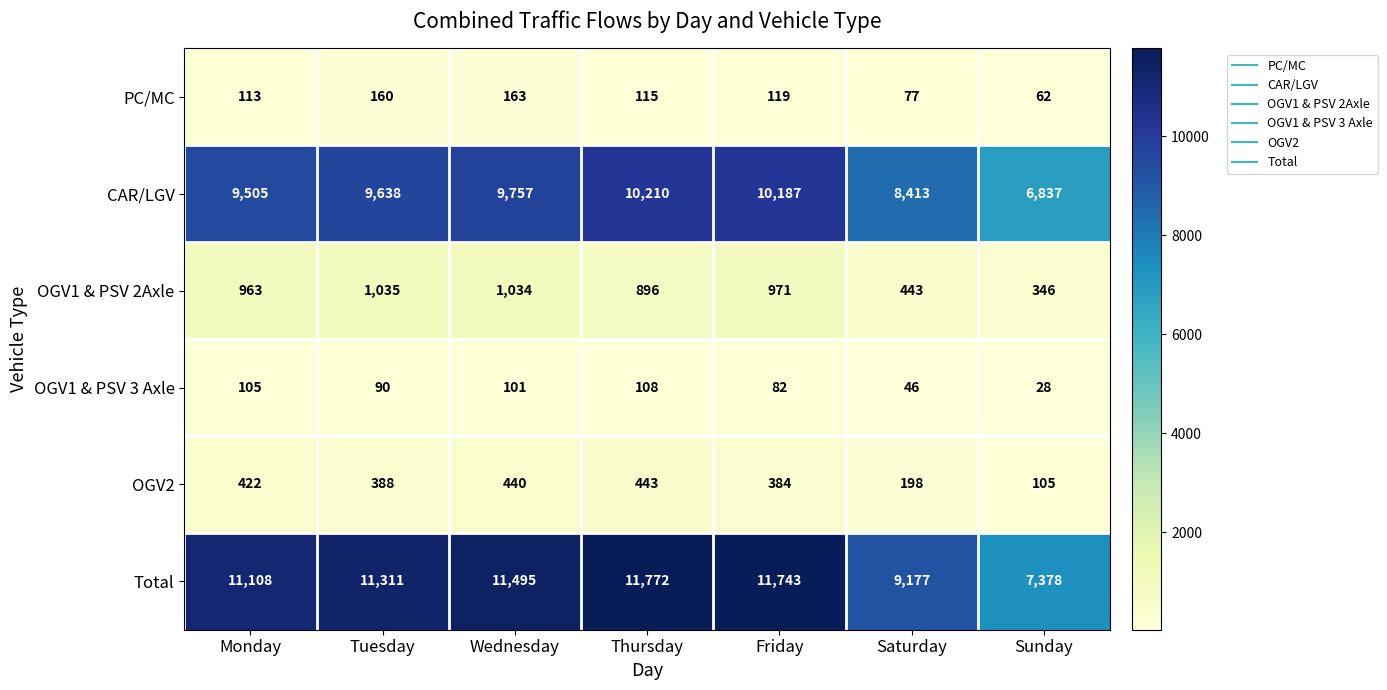

Which series changed the most between Thursday and Saturday?

Total